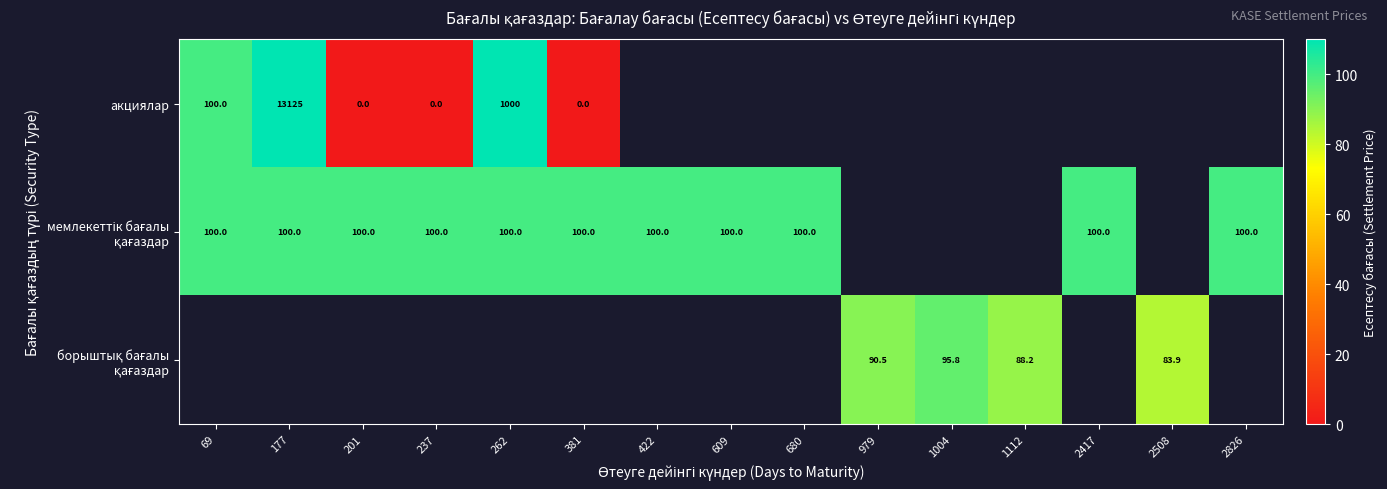

The акциялар series shows 570.1 at 262. True or false?

False